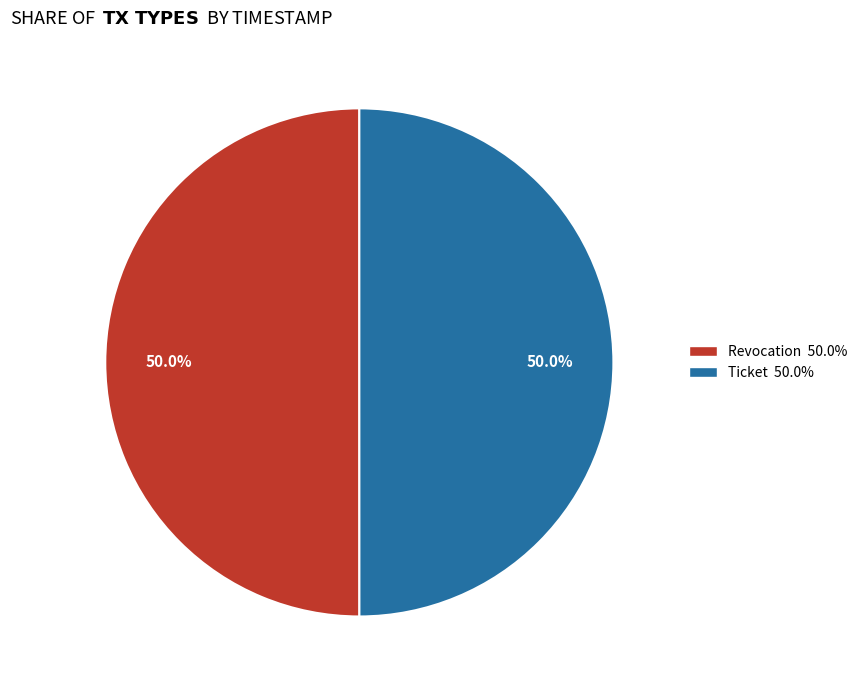

Combined, what portion of the pie is Ticket and Revocation?

100.0%